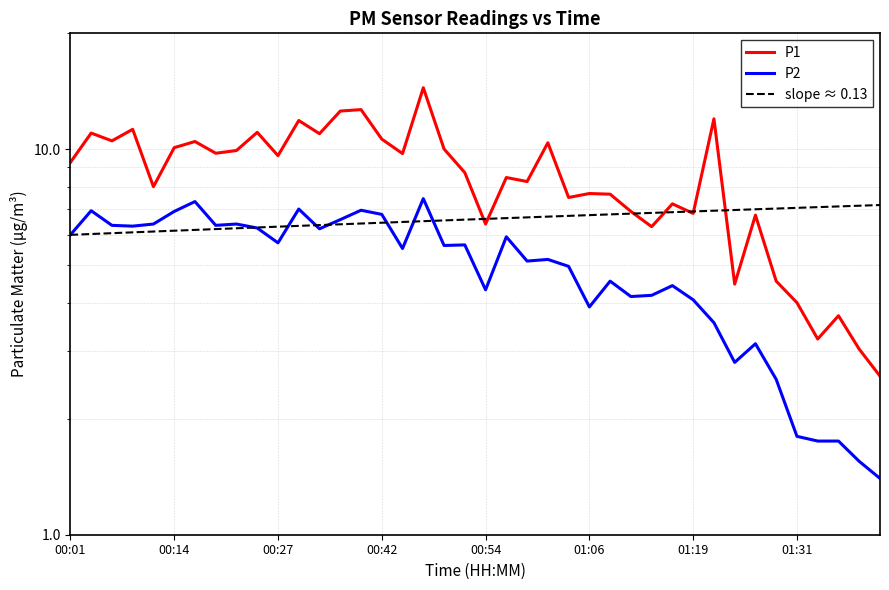

List the series in order of their peak value, highest first.

P1, P2, slope ≈ 0.13